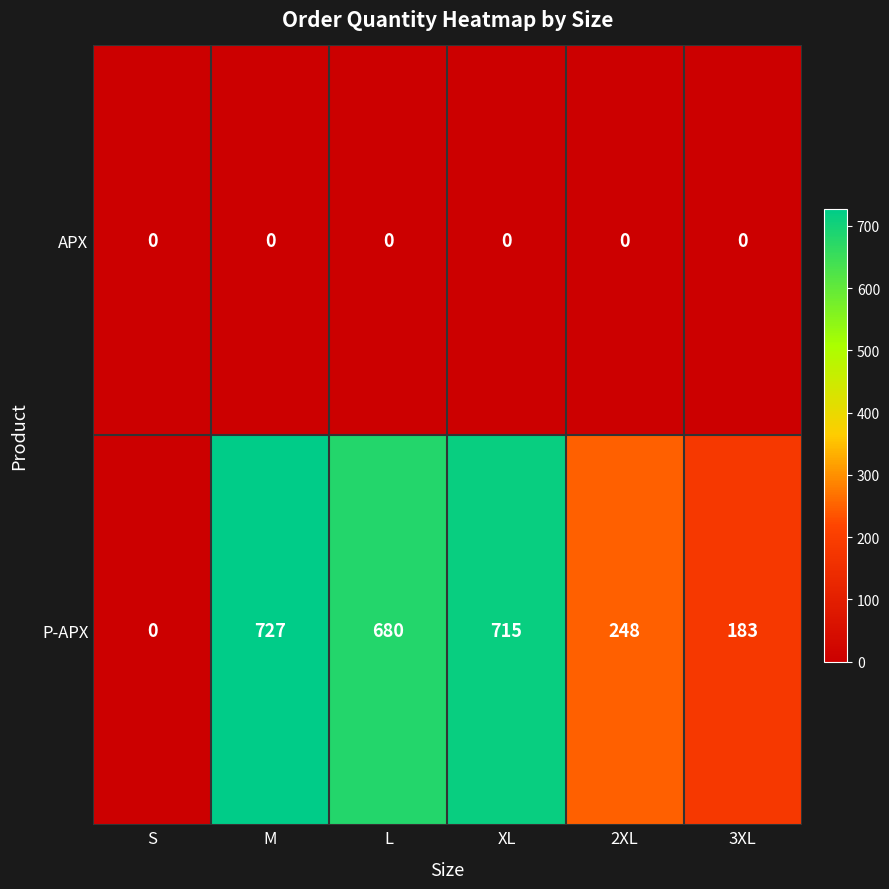

At how many categories does at least one series exceed 29?

5